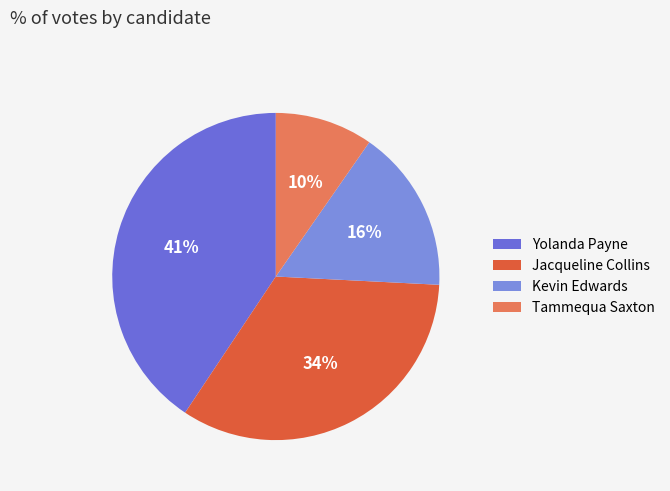

How many segments does this pie chart have?

4